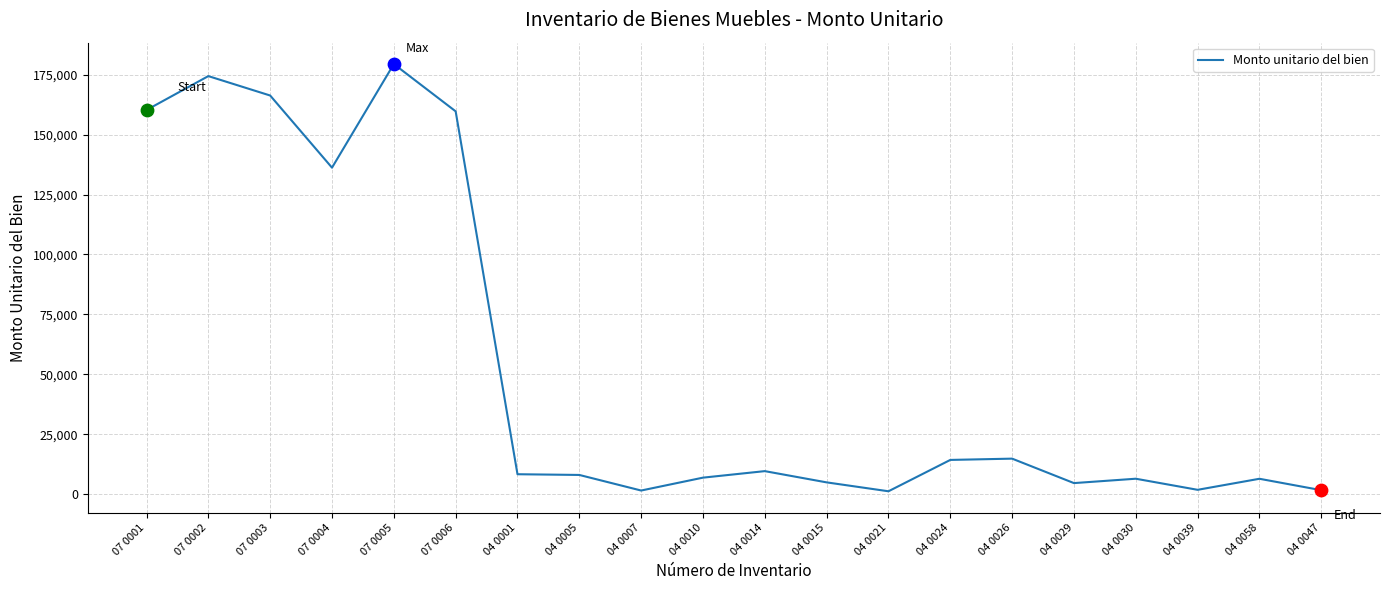

Which has a higher value, 04 0047 or 04 0005?

04 0005